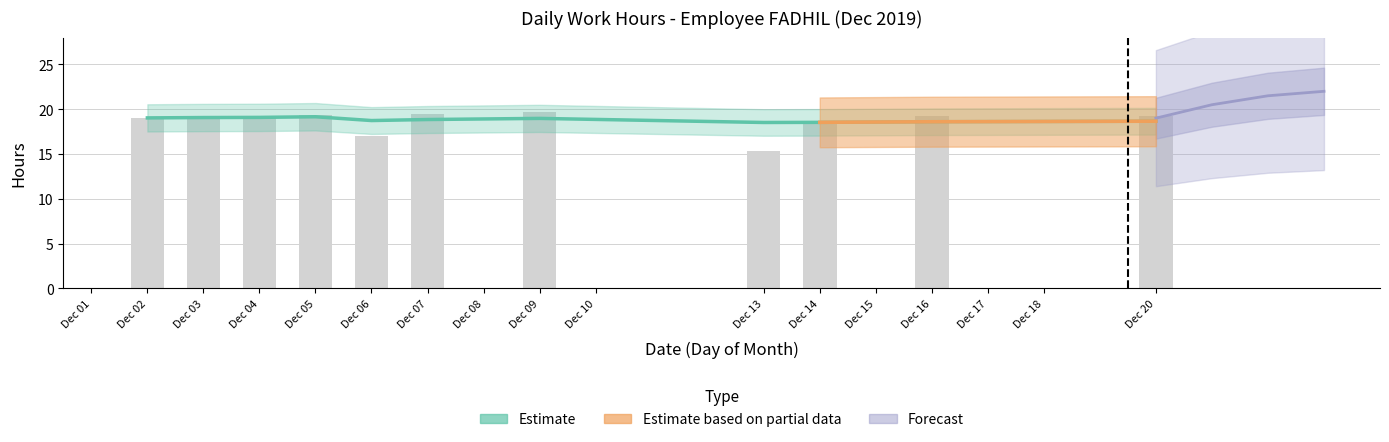

What is the greatest value displayed?

19.7